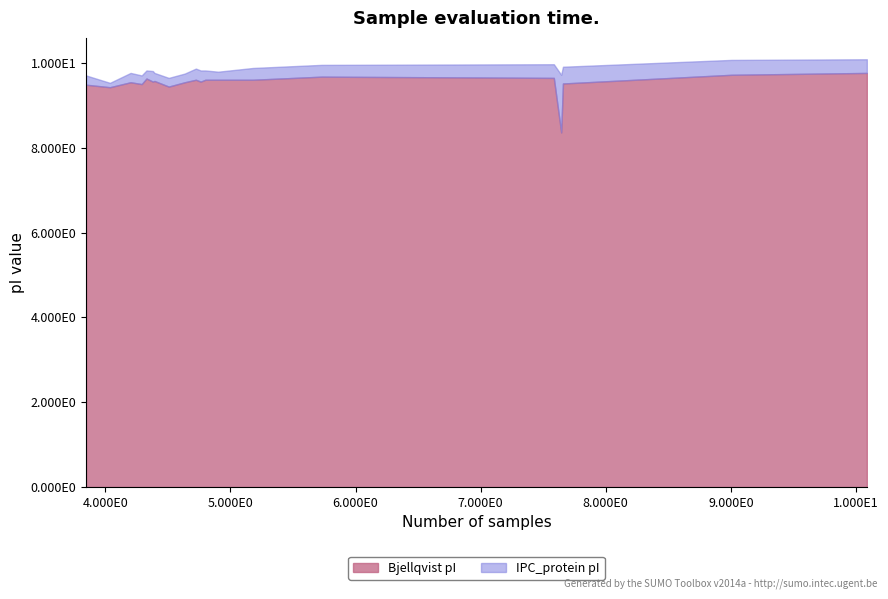

Which category has the lowest value across all series?

7.644